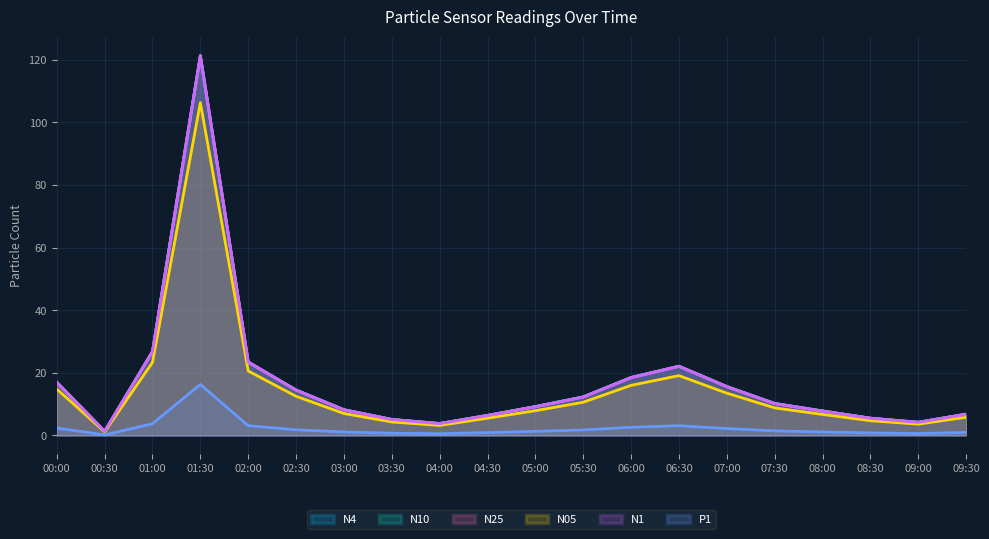

What is the sum of the P1 values at 09:30 and 02:30?

2.8